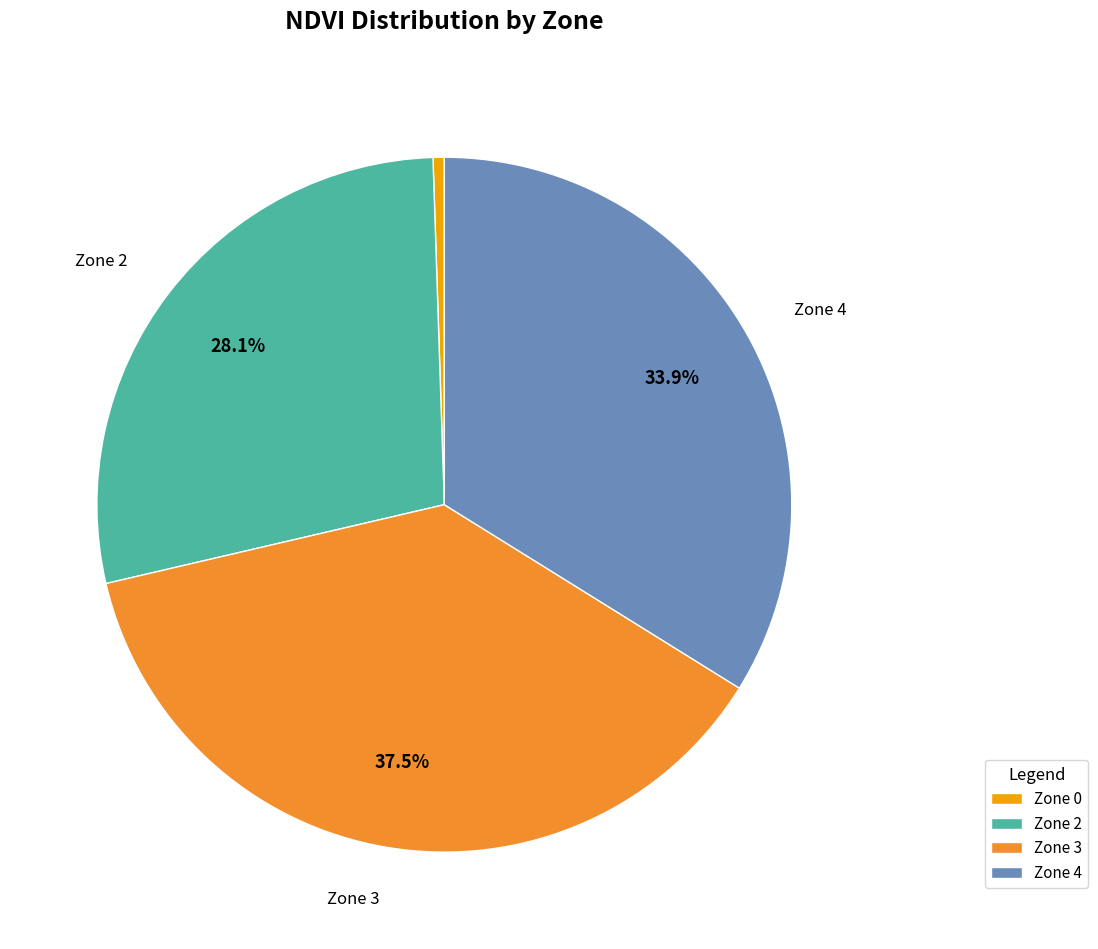

To the nearest percent, what is the combined percentage of Zone 4 and Zone 0?

34%